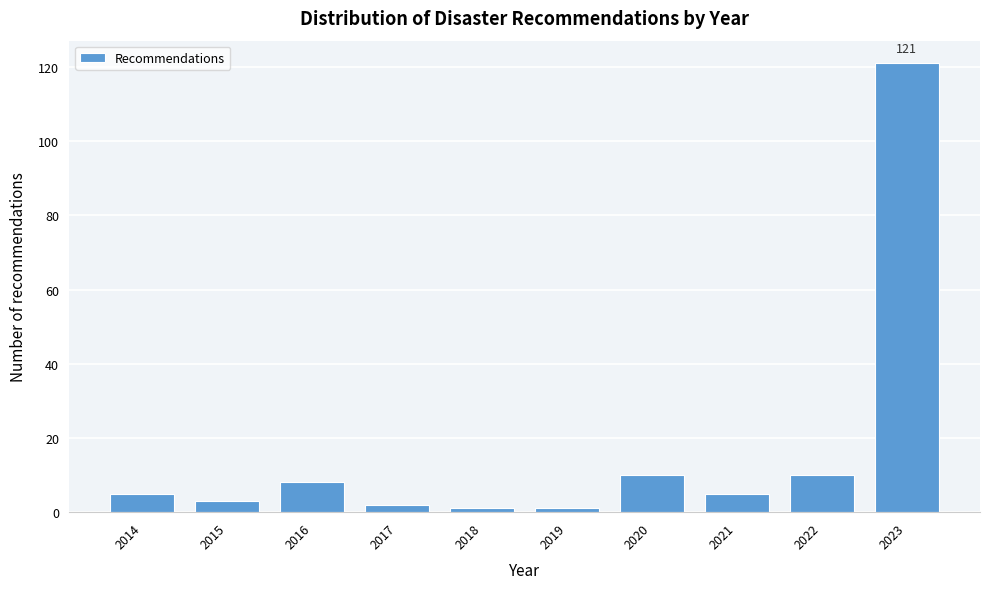

Reading right to left, list all the values displayed in this chart.

121	10	5	10	1	1	2	8	3	5